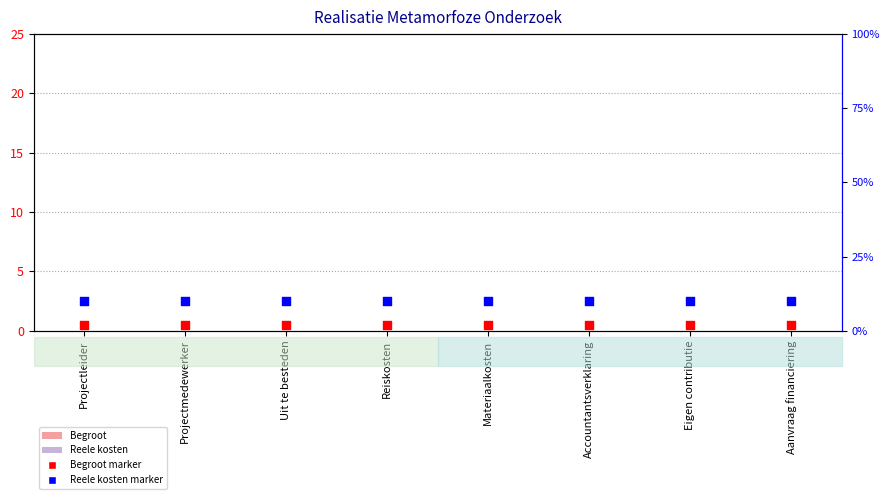

Is the value of Reele kosten marker at Projectmedewerker greater than the value of Reele kosten at Materiaalkosten?

Yes